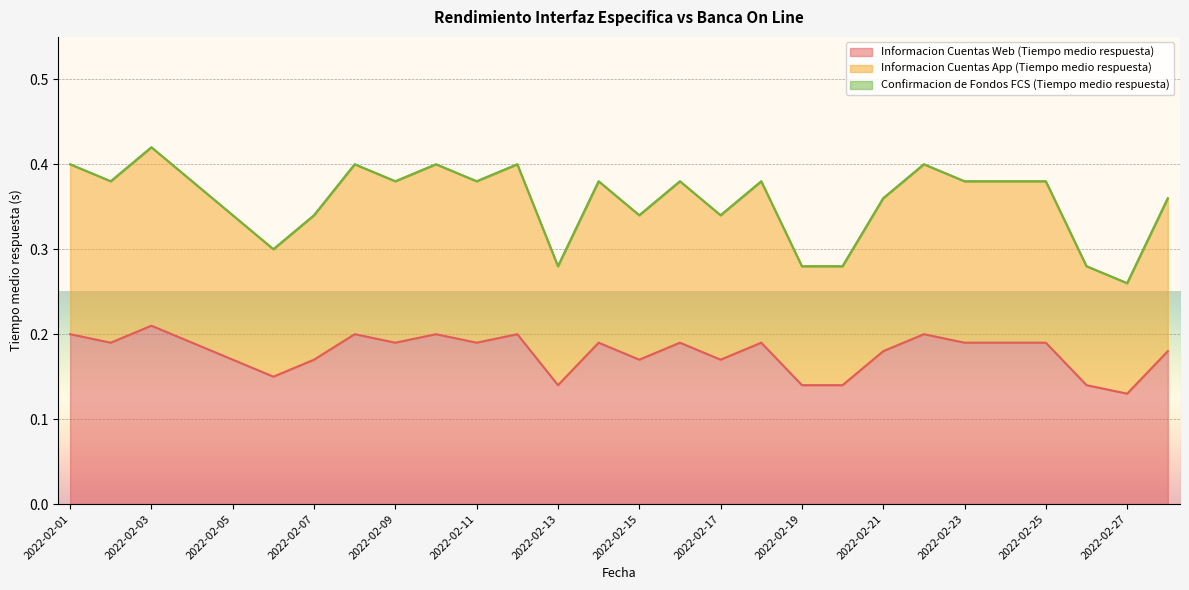

Which series has the widest spread of values?

Informacion Cuentas App (Tiempo medio respuesta)